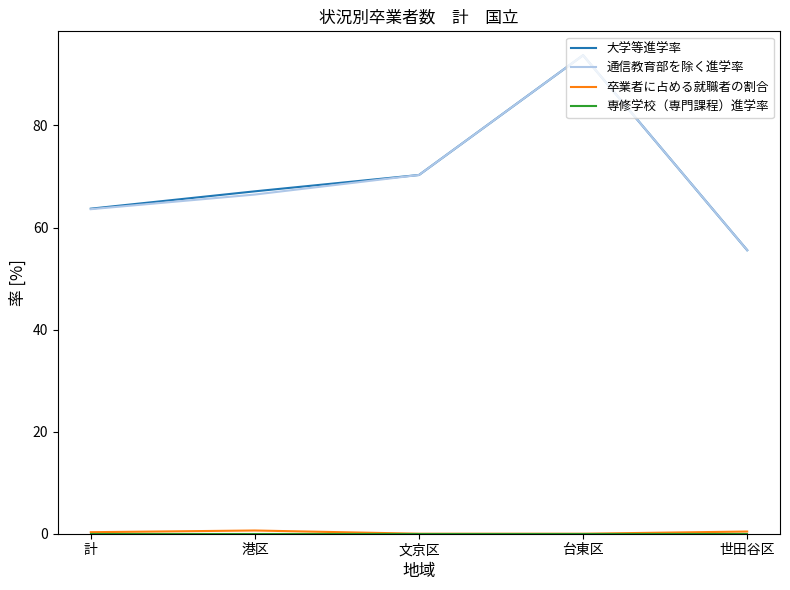

The value of 大学等進学率 at 台東区 is 93.8. True or false?

True